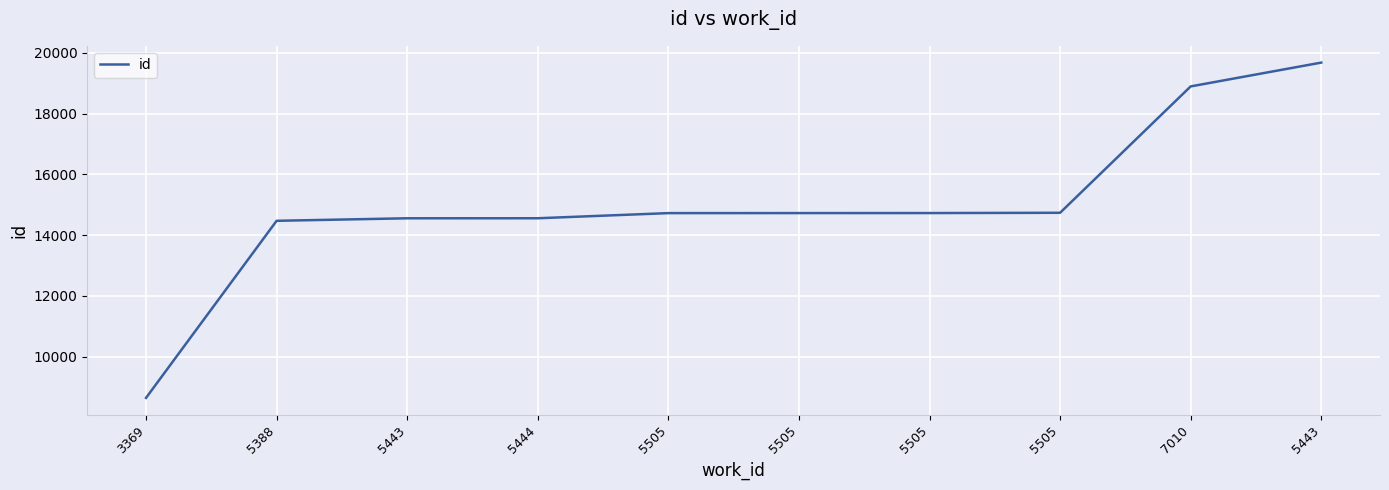

At which label does the data first exceed 14729?

5505